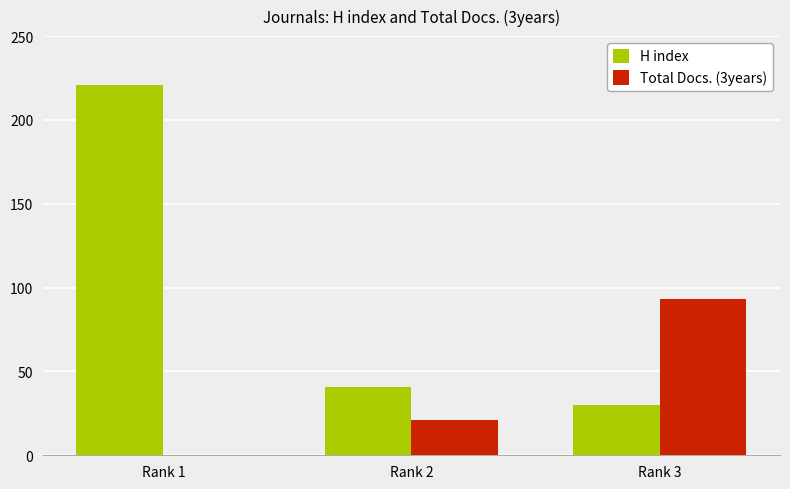

Which series changed the most between Rank 1 and Rank 3?

H index